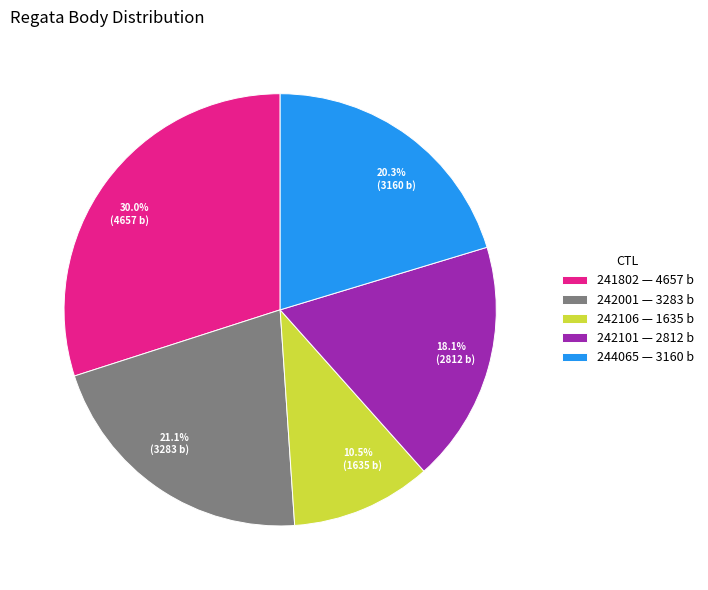

Does 242106 account for over 50% of the chart?

No